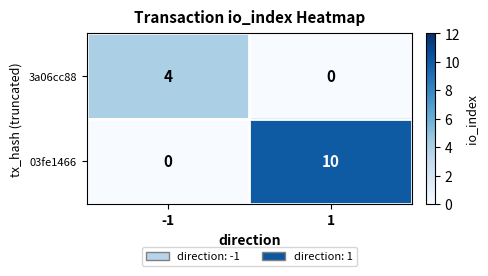

What is the difference between the maximum and minimum values in the 3a06cc88 series?

4